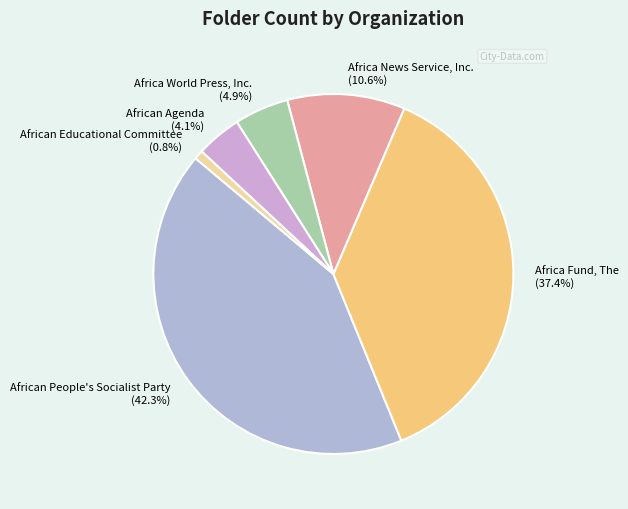

To the nearest percent, what portion does Africa News Service, Inc. represent?

11%